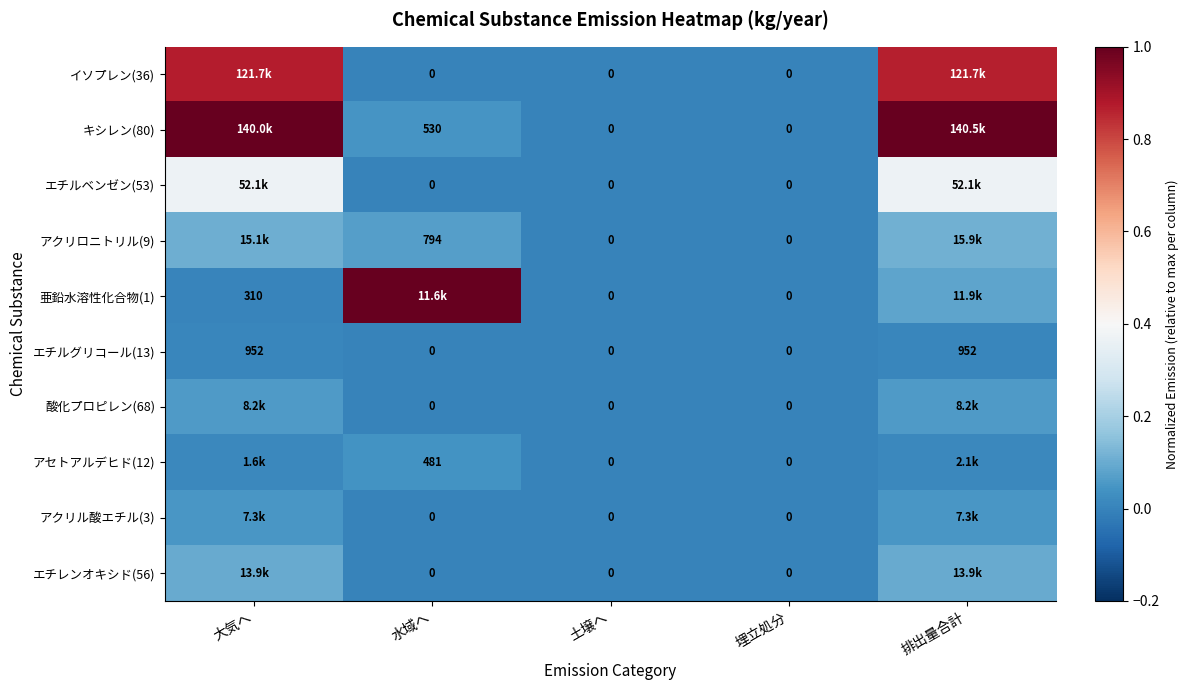

Which category has the highest value in the イソプレン(36) series?

大気へ